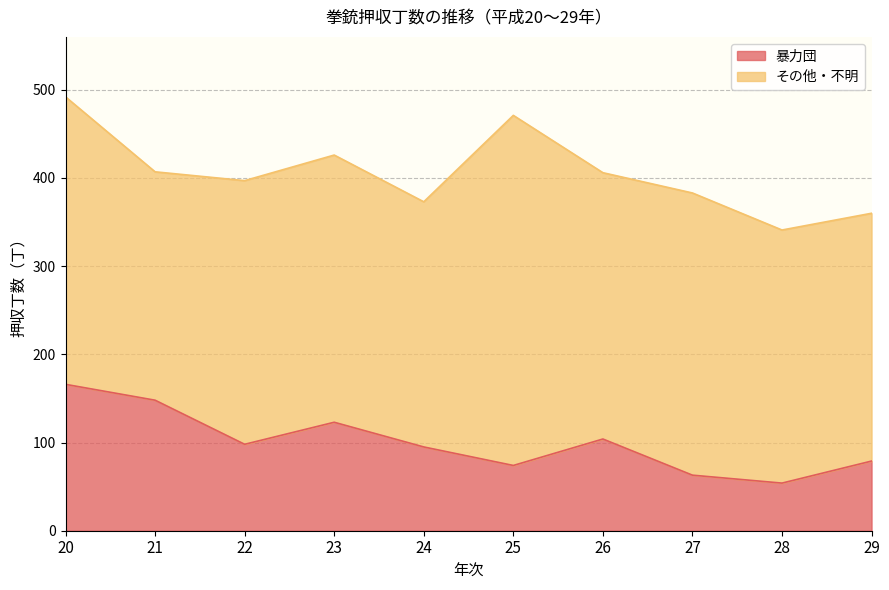

How many points are higher than both their immediate neighbors (excluding endpoints)?

2